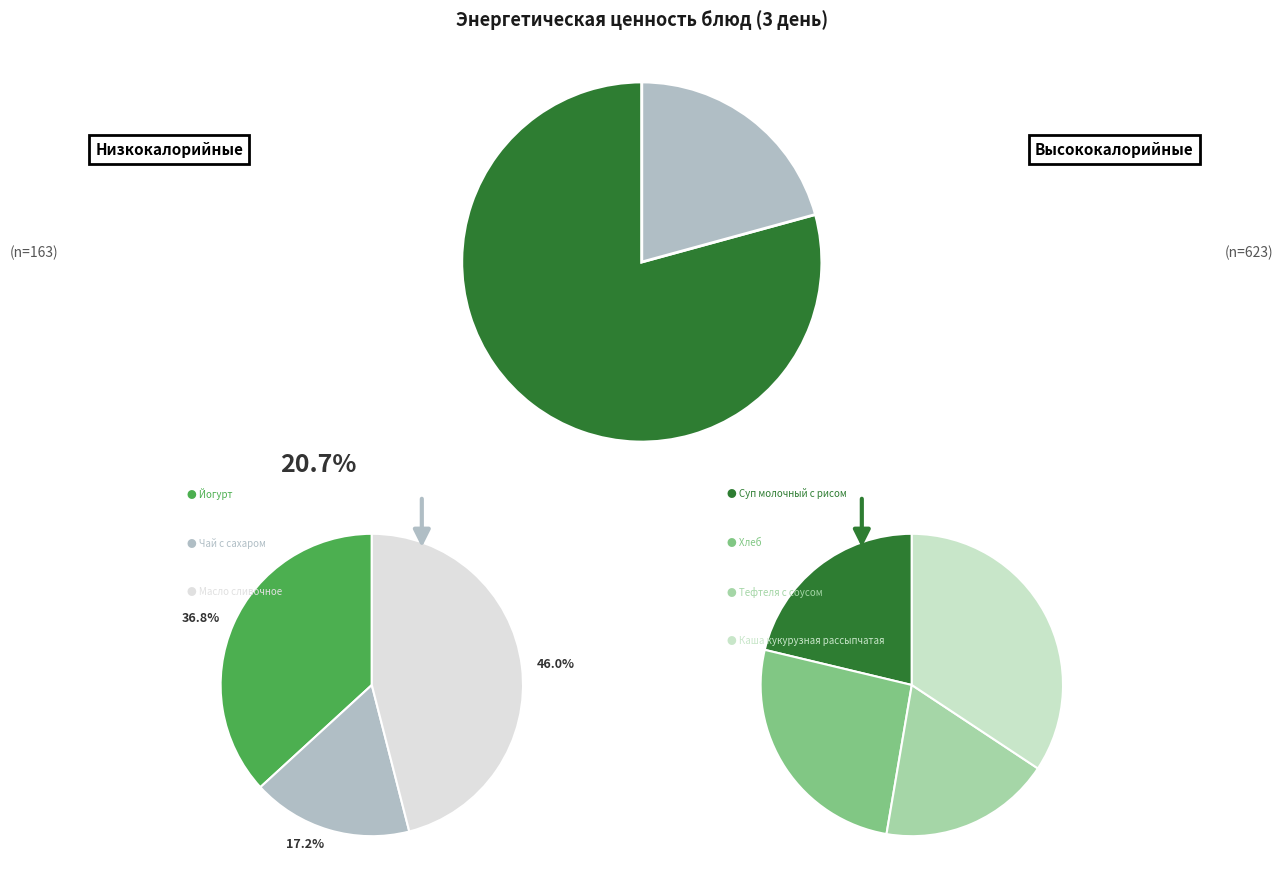

The Каша кукурузная
рассыпчатая slice represents 22% of the pie. True or false?

False